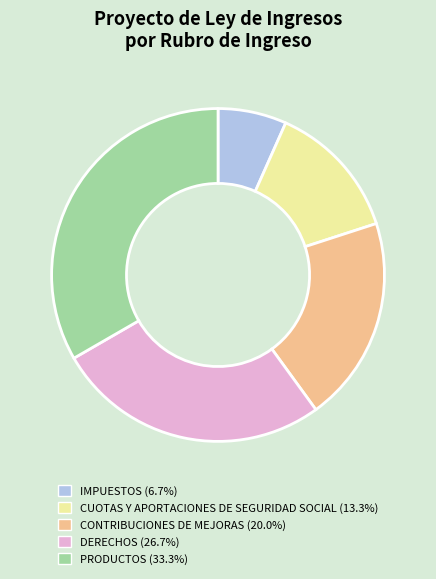

Is DERECHOS the majority of the pie?

No